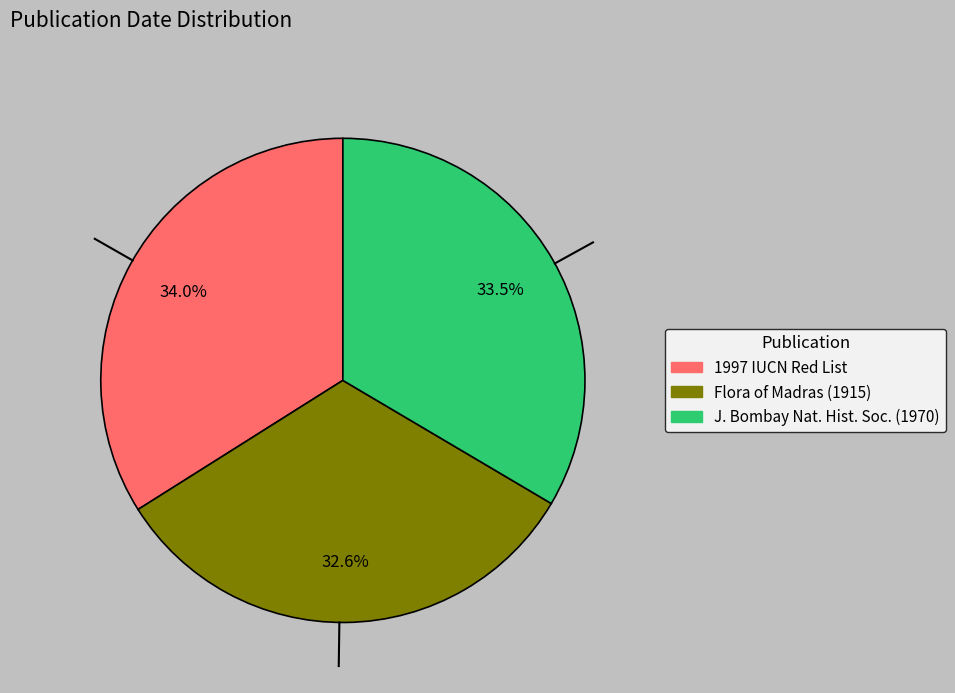

Does any single category account for the majority?

No